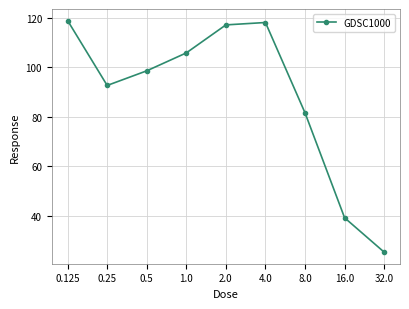

How many interior local peaks (higher than both neighbors) does the data have?

1